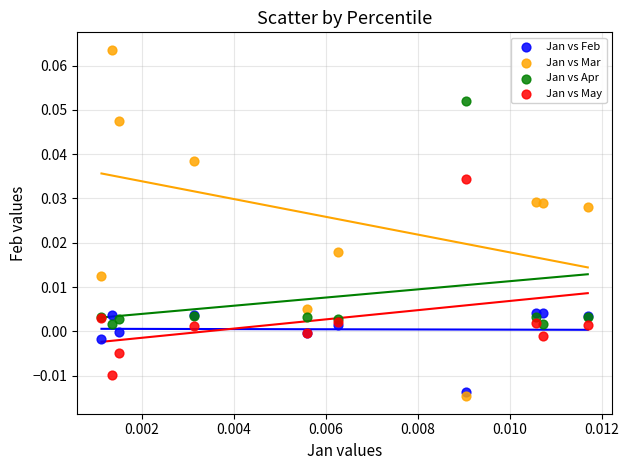

Which series reaches the minimum Y coordinate?

Jan vs Mar